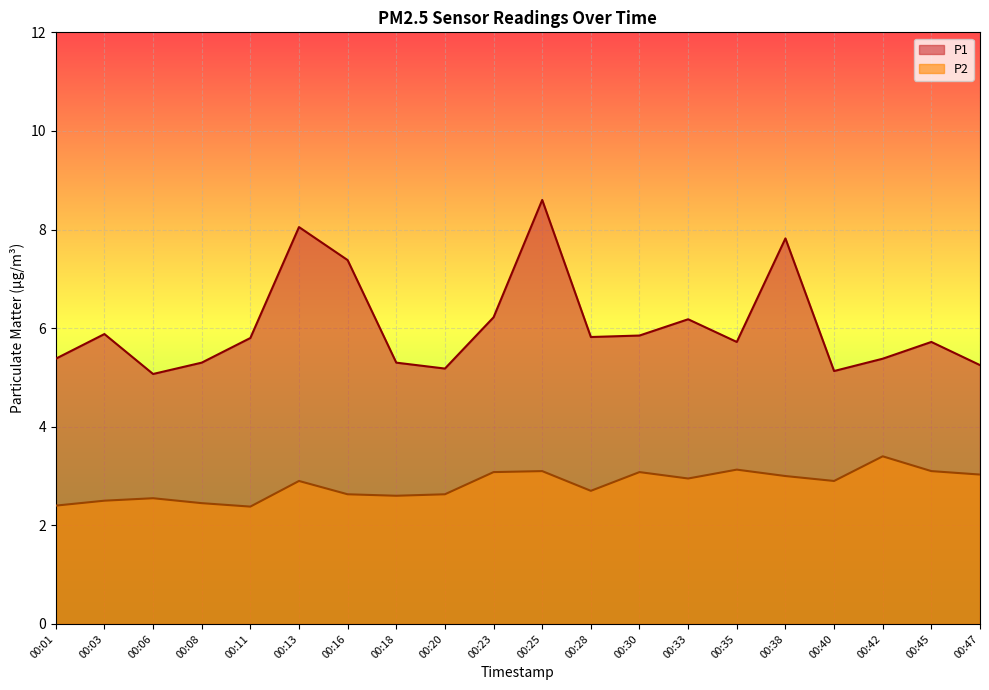

What are all the series names shown in the legend?

P1, P2